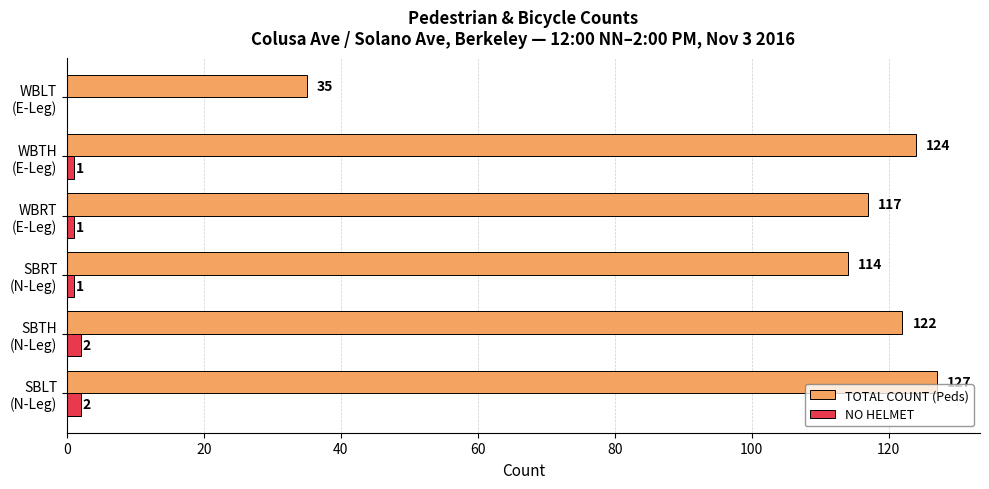

What is the sum of all TOTAL COUNT (Peds) values?

639